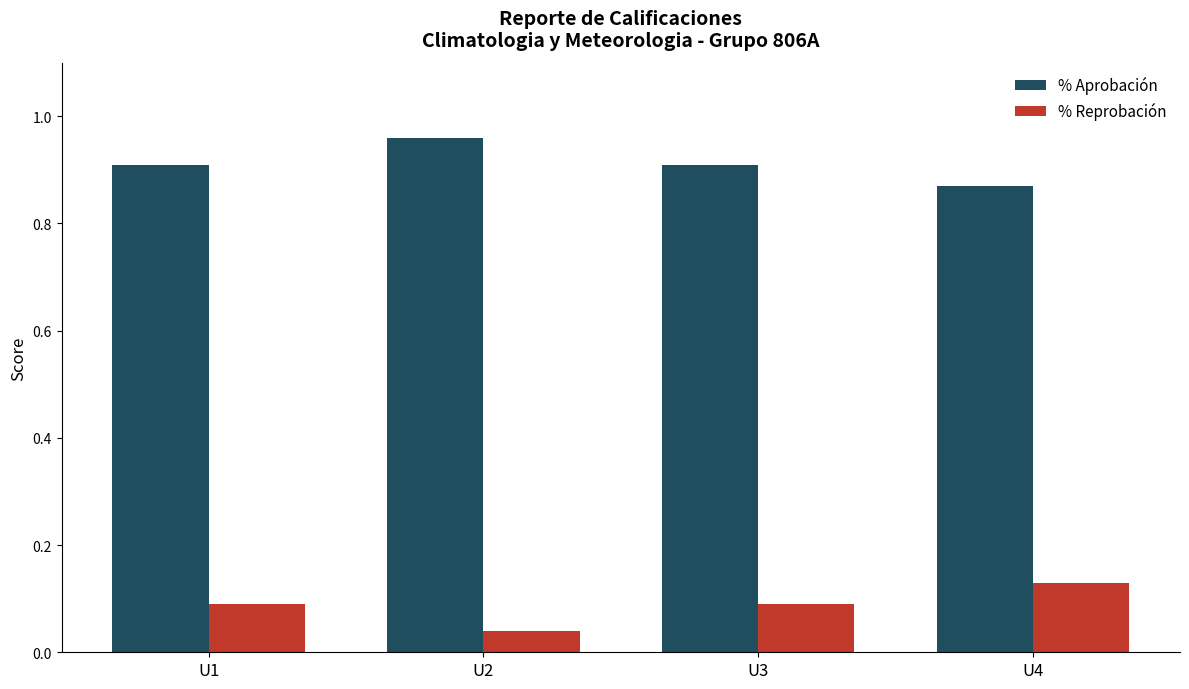

Which category has the highest value in the % Aprobación series?

U2